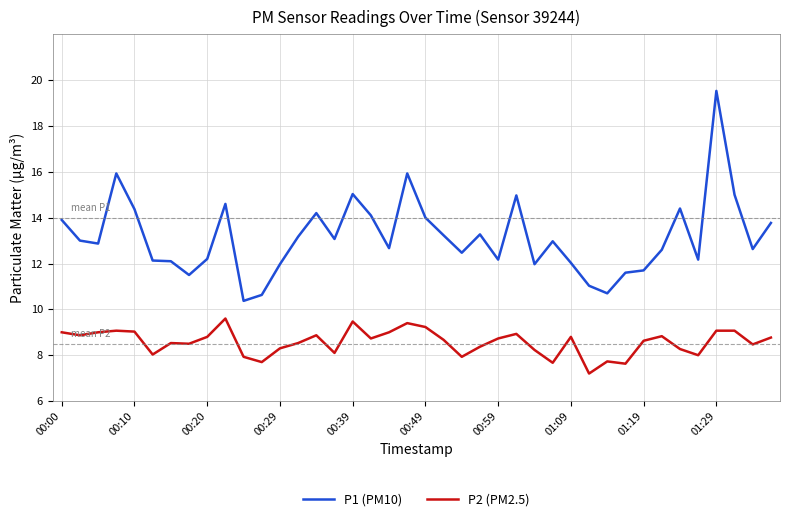

List the series in order of their overall mean, highest first.

P1 (PM10), P2 (PM2.5)